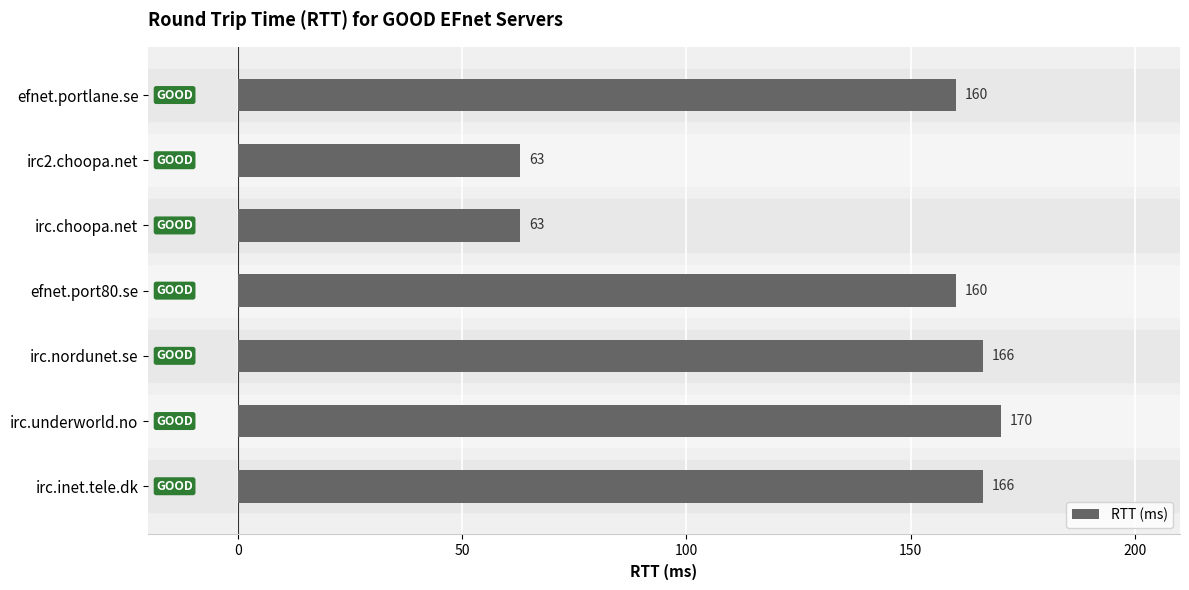

What is the difference between the maximum and second lowest values?

107